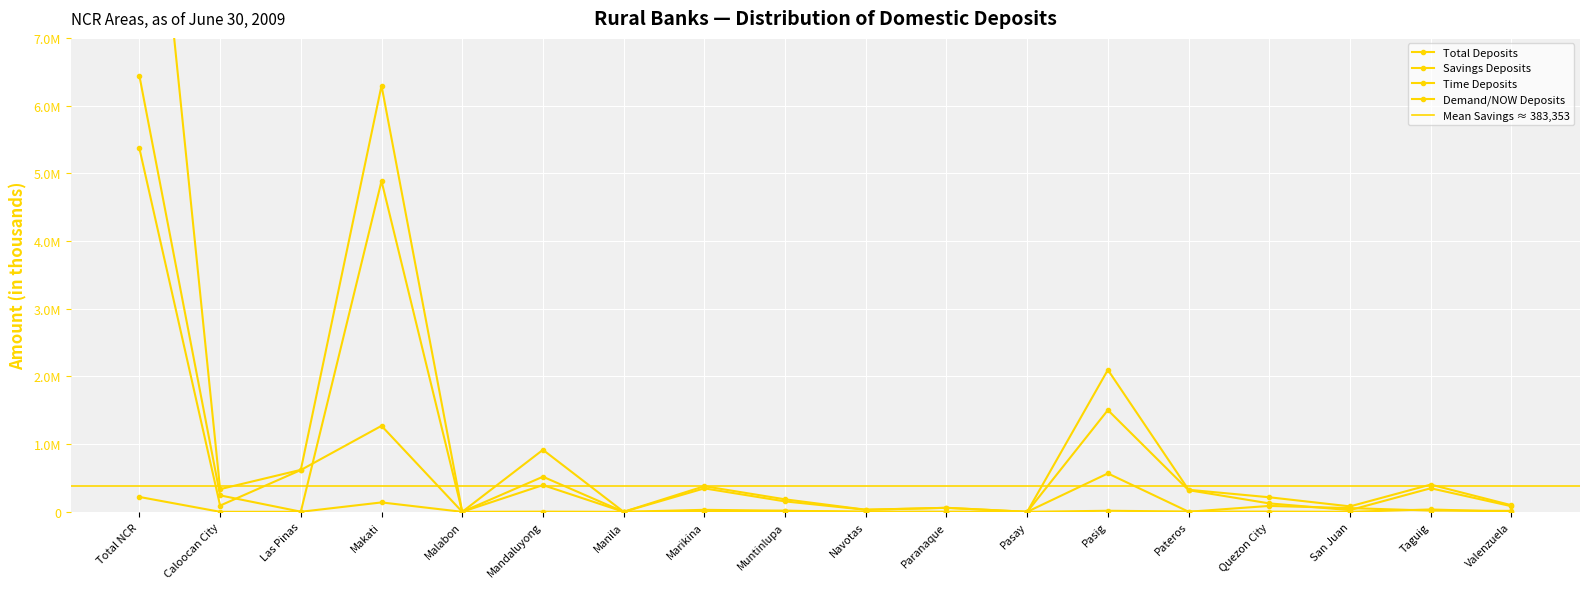

True or false: Demand/NOW Deposits has a value of 1473.7 at Pateros.

False